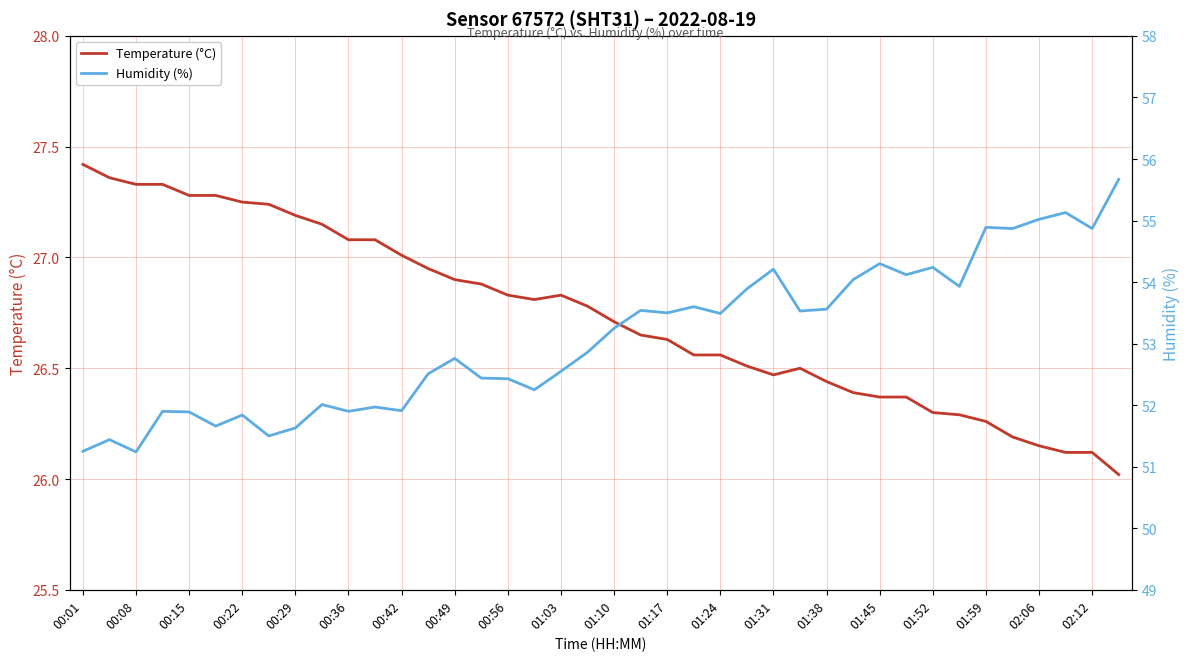

What is the value of the Humidity (%) point at the 31st from the left?

54.3